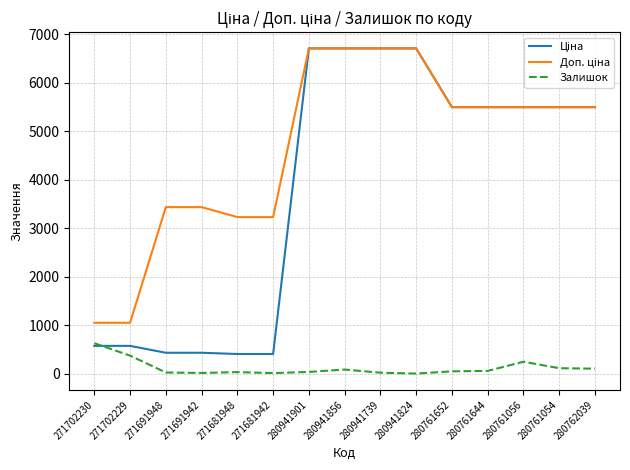

True or false: Залишок has more than 1 interior local peaks.

True